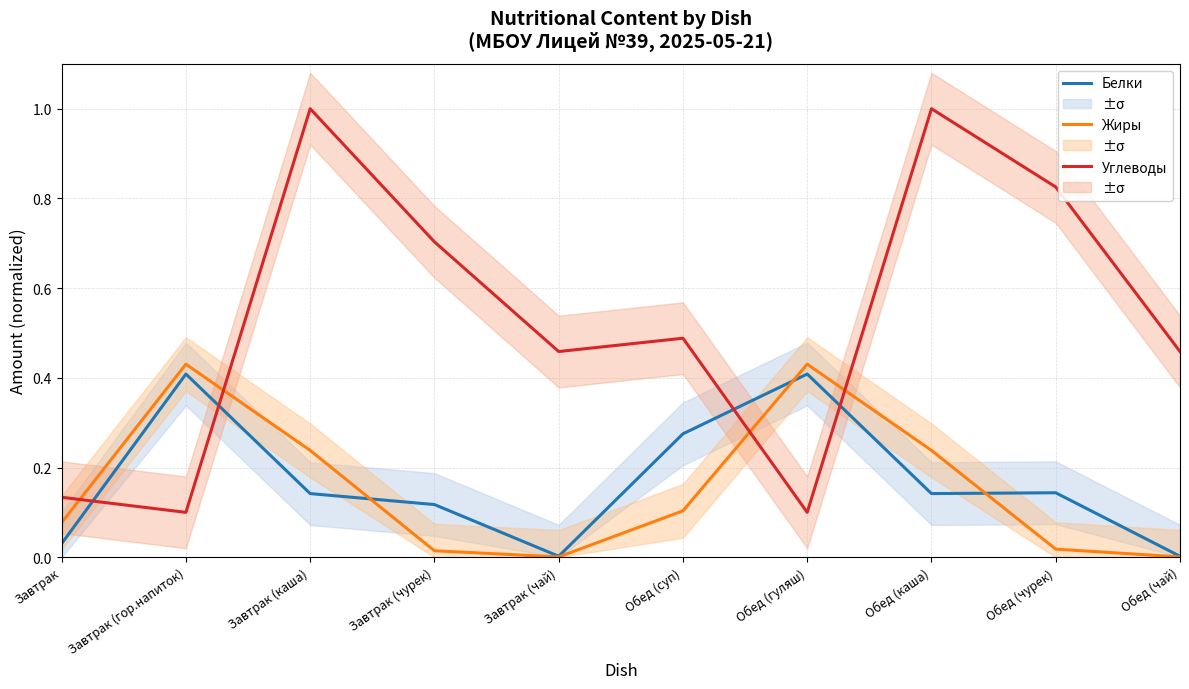

After their last crossing, which series has the higher values: Белки or Жиры?

Белки